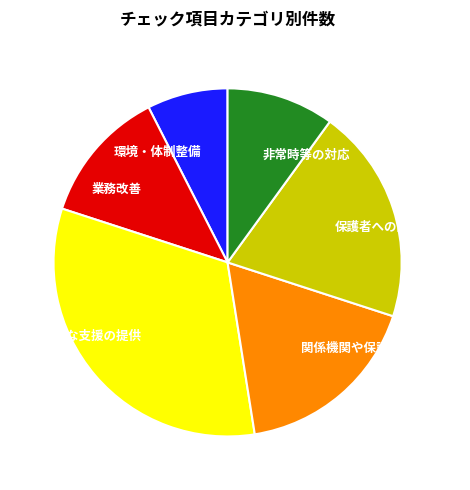

The 業務改善 slice represents 12% of the pie. True or false?

True